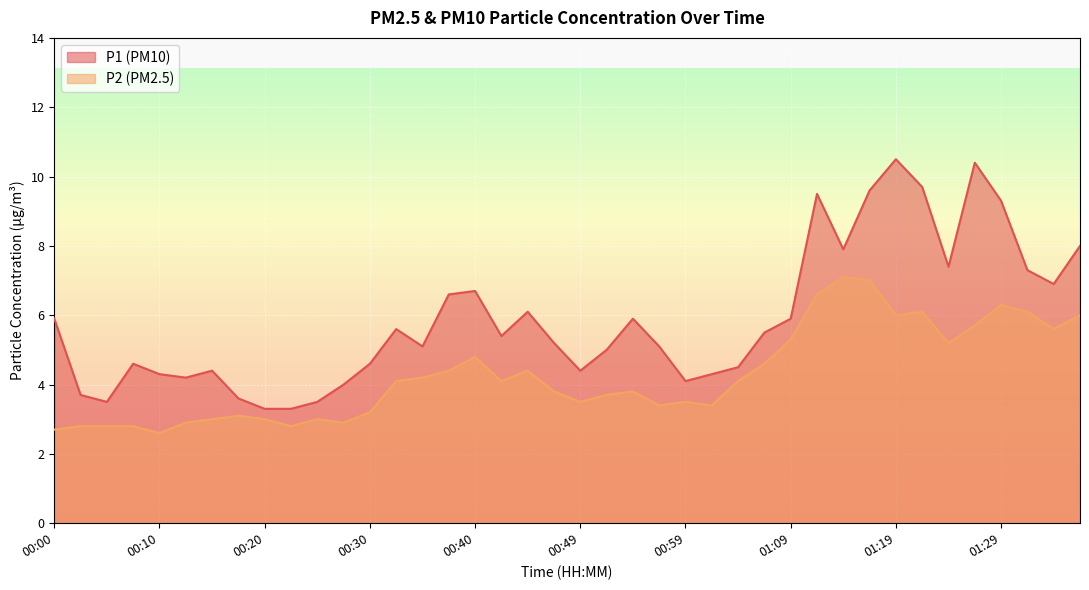

What is the total value across all series at 01:26?

16.1